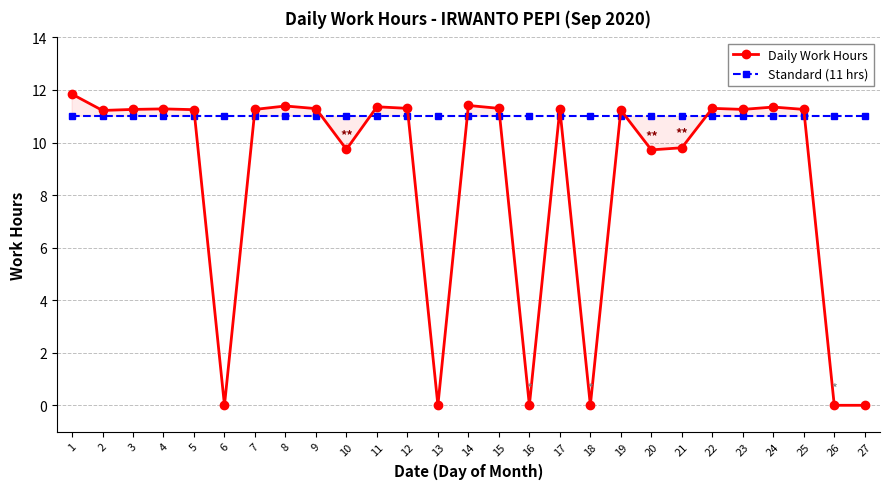

At which label does Standard (11 hrs) reach its peak?

1